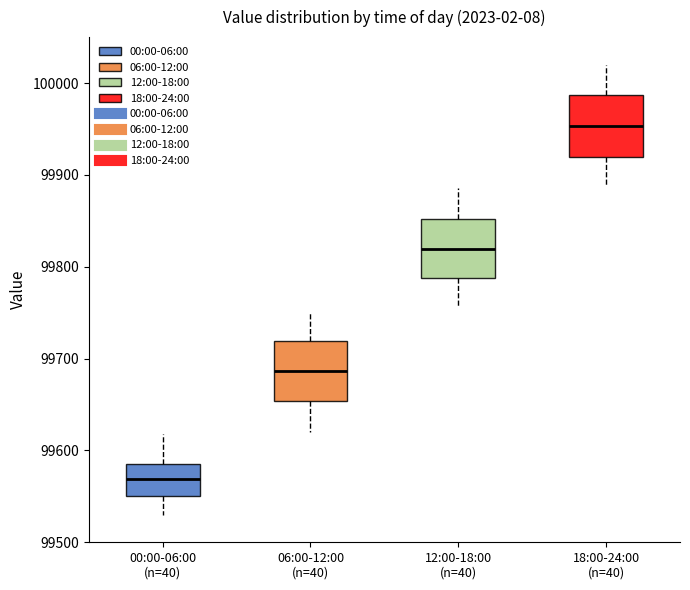

Where does the upper whisker of the box for 00:00-06:00 (n=40) end on the y-axis? The values are not printed on the chart, so give them approximately, as read against the axis.

99620